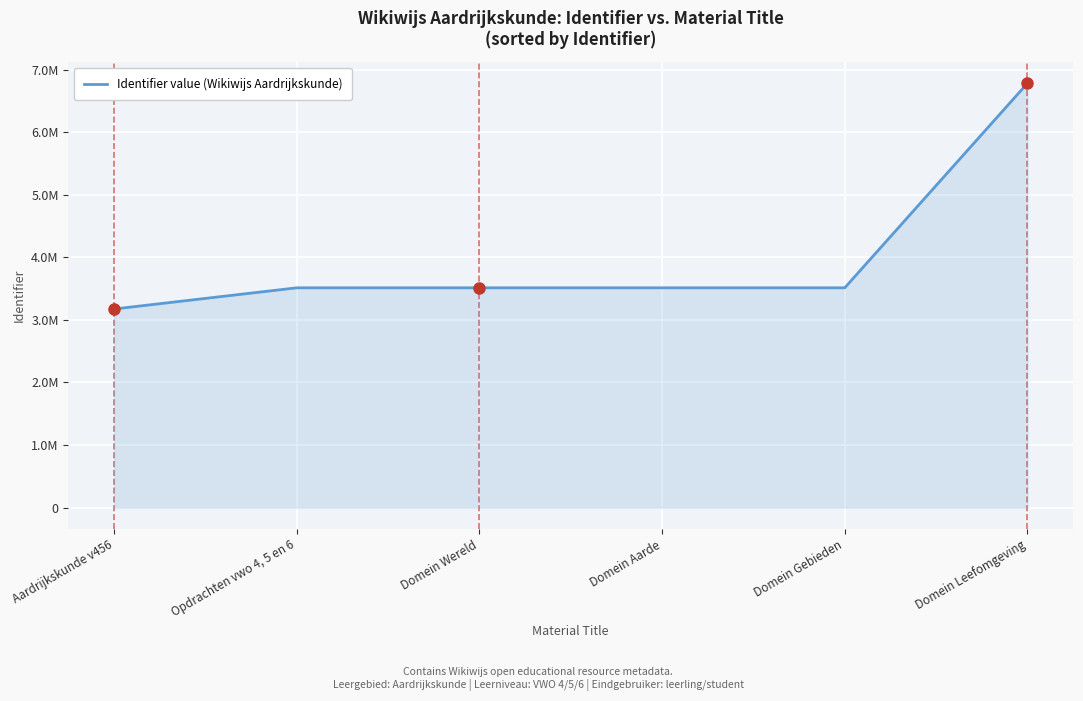

Which has a higher value, Aardrijkskunde v456 or Opdrachten vwo 4, 5 en 6?

Opdrachten vwo 4, 5 en 6